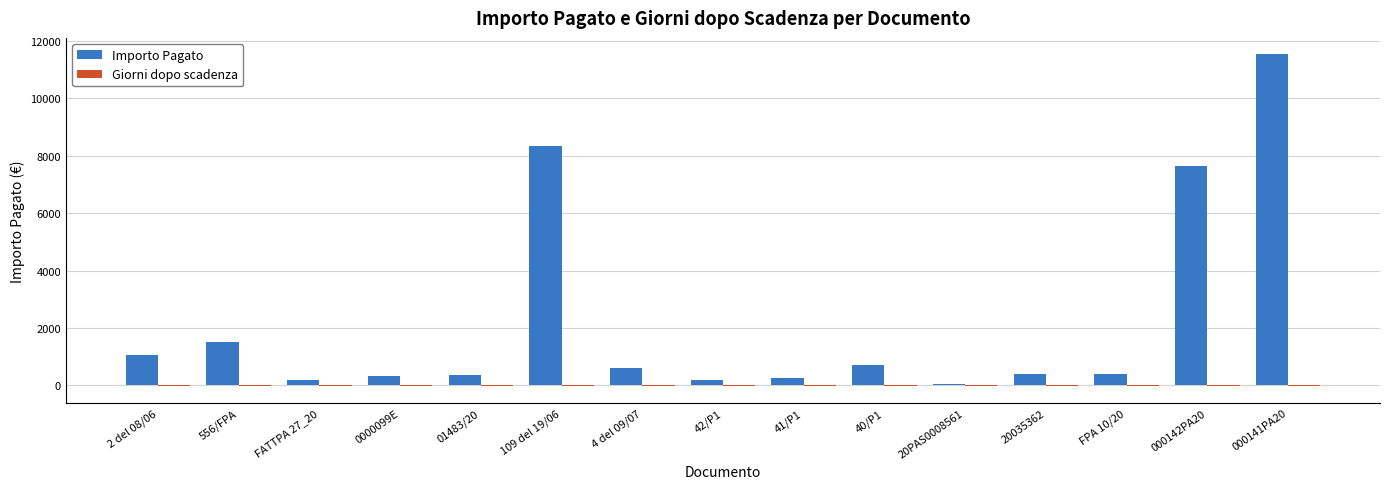

What is the sum of all Importo Pagato values?

33580.5